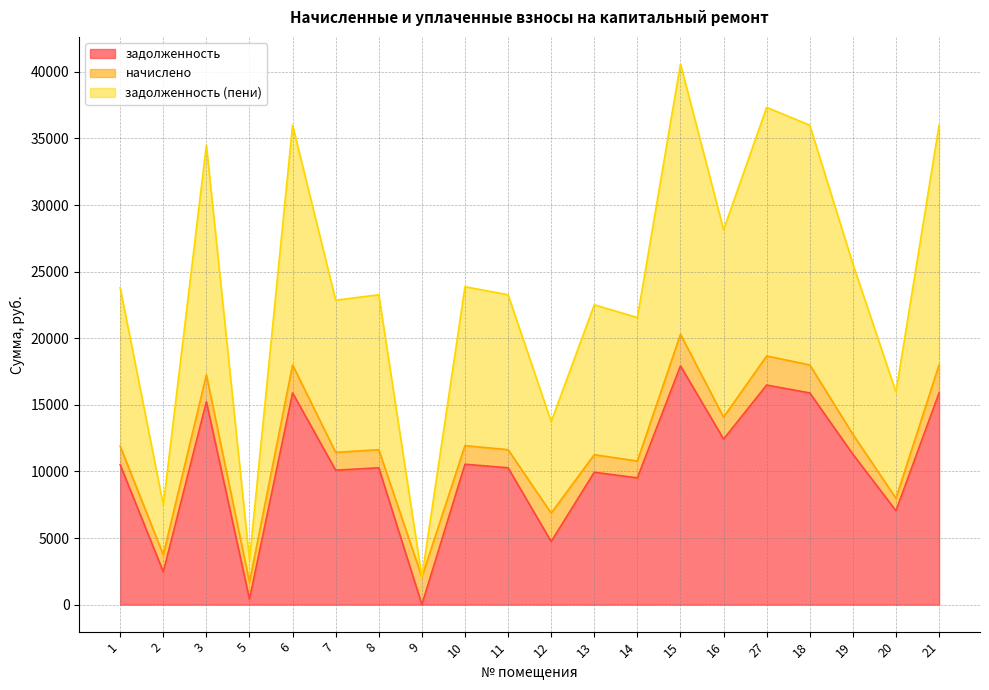

What is the total value across all series at 21?

35998.1